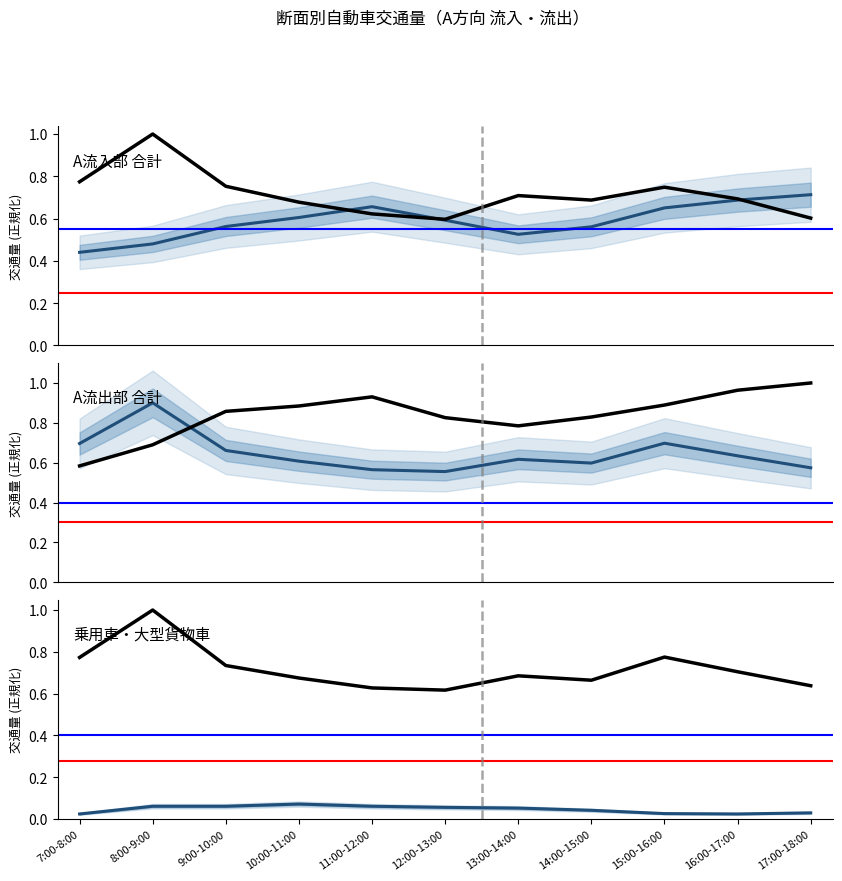

True or false: A流出部 乗用車 and A流入部 合計 cross at least once.

False